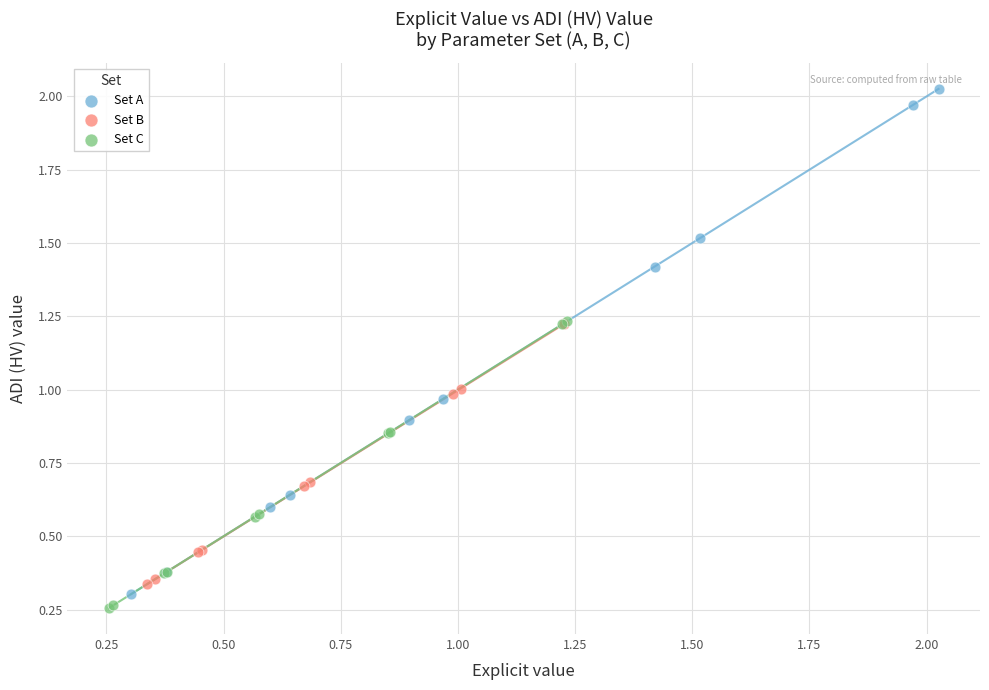

Which series has the widest spread of Y values?

Set A